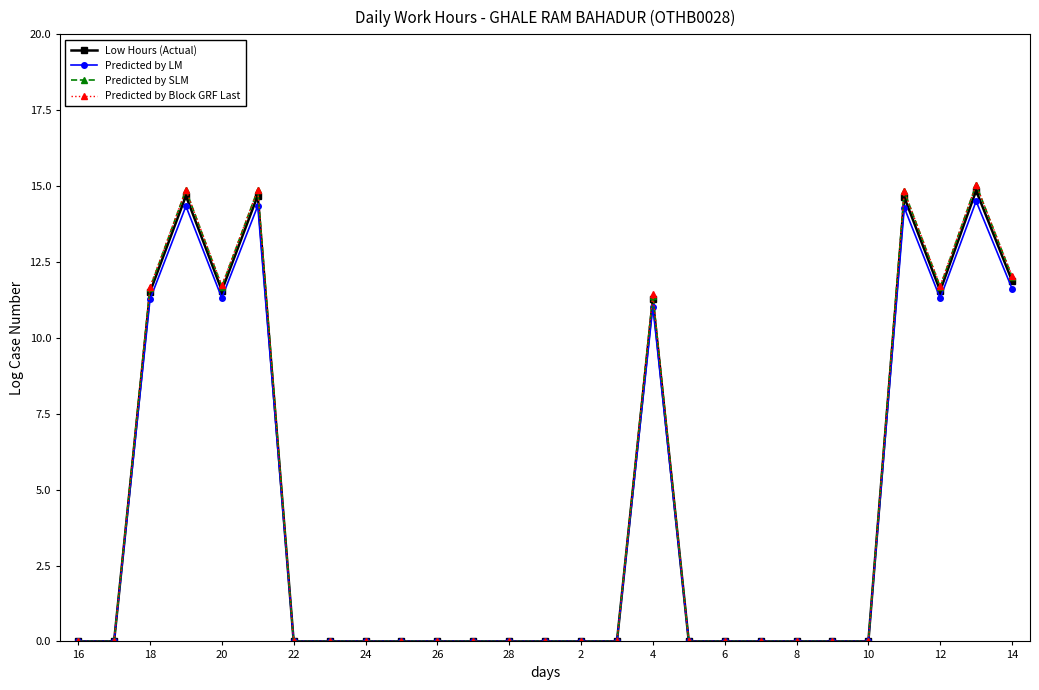

True or false: Predicted by LM has more than 0 interior local peaks.

True